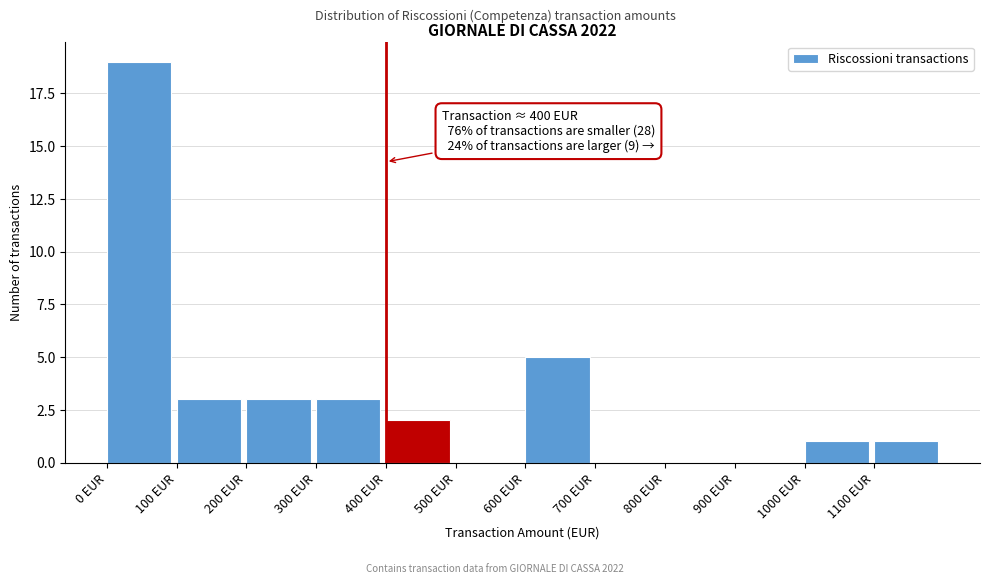

Over which range of the x-axis is the bar tallest?

0 to 100